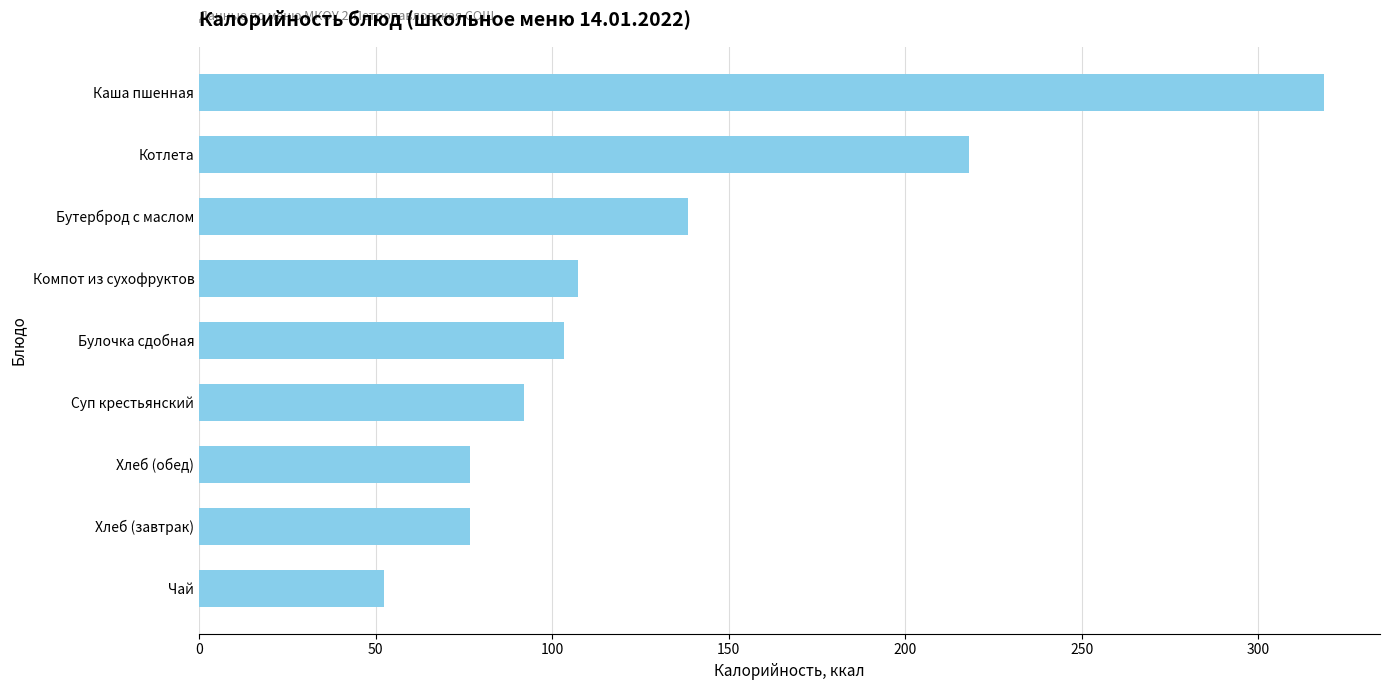

At which label is the value closest to 185?

Котлета